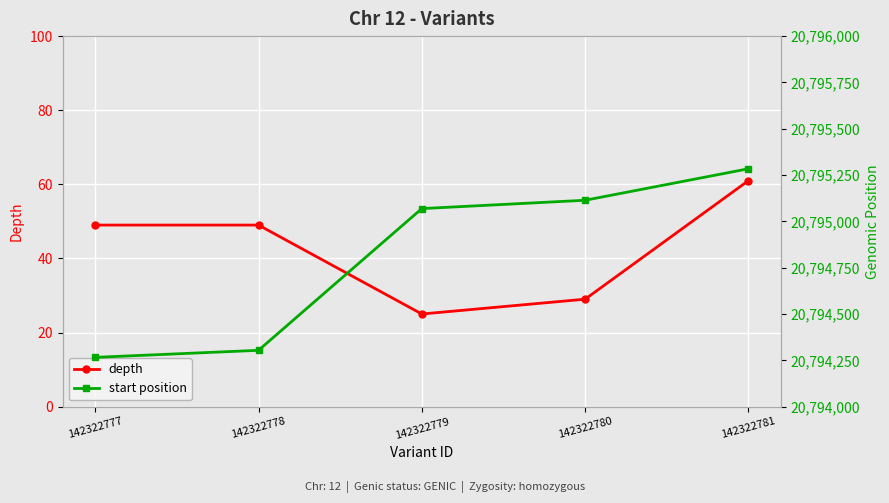

Is this an area chart (filled region under the line)?

No